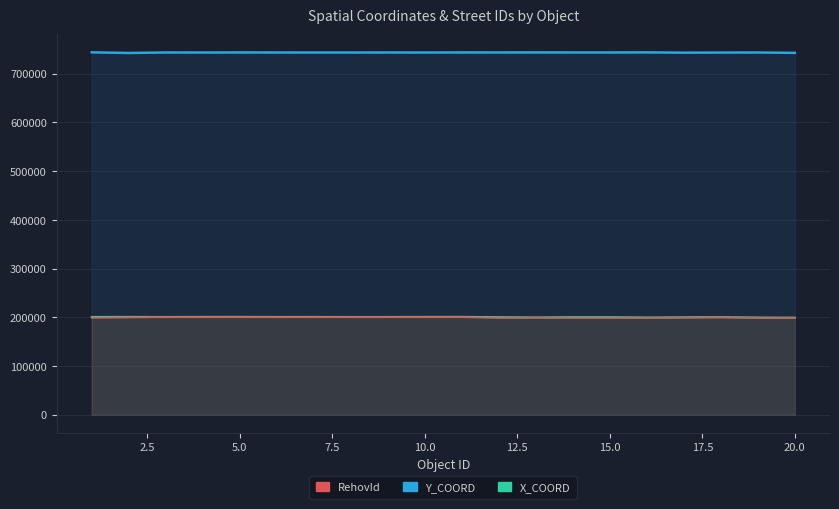

The RehovId series shows 290696.8 at 5.0. True or false?

False